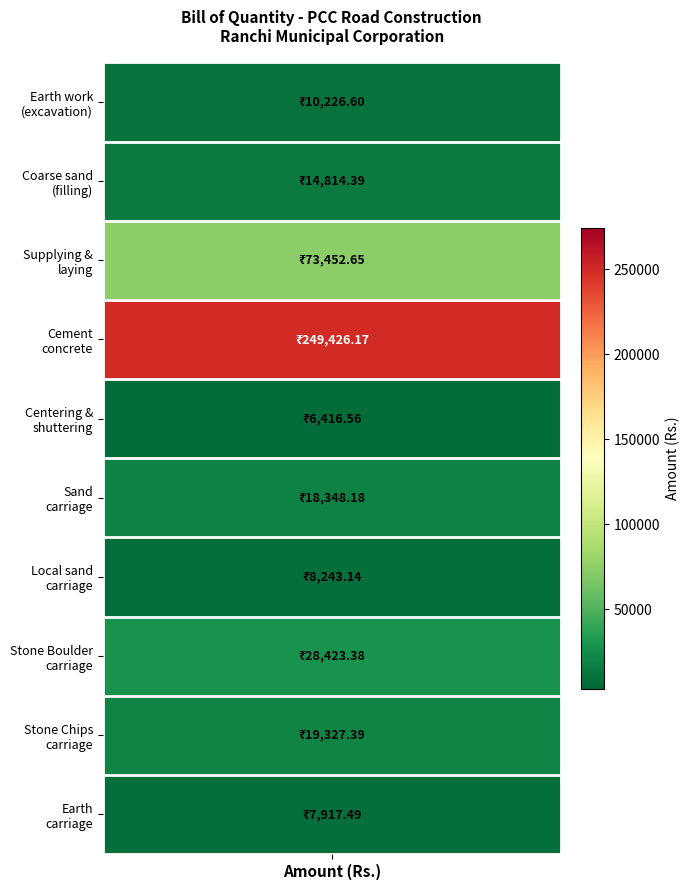

What value does the data have at Stone Chips carriage?

19327.4